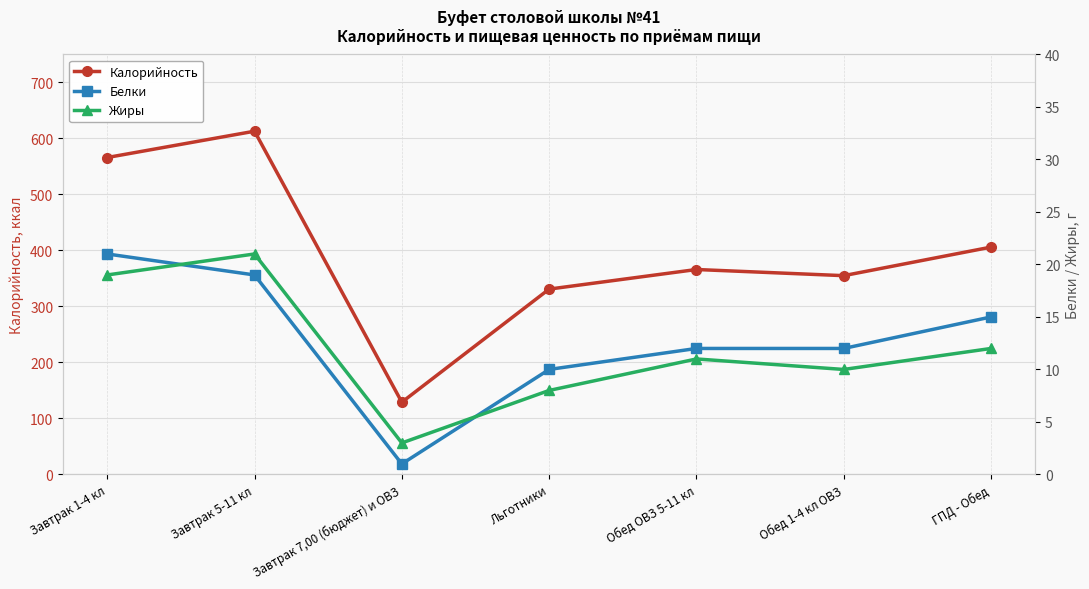

Between Завтрак 5-11 кл and Льготники, which series saw the biggest shift?

Калорийность